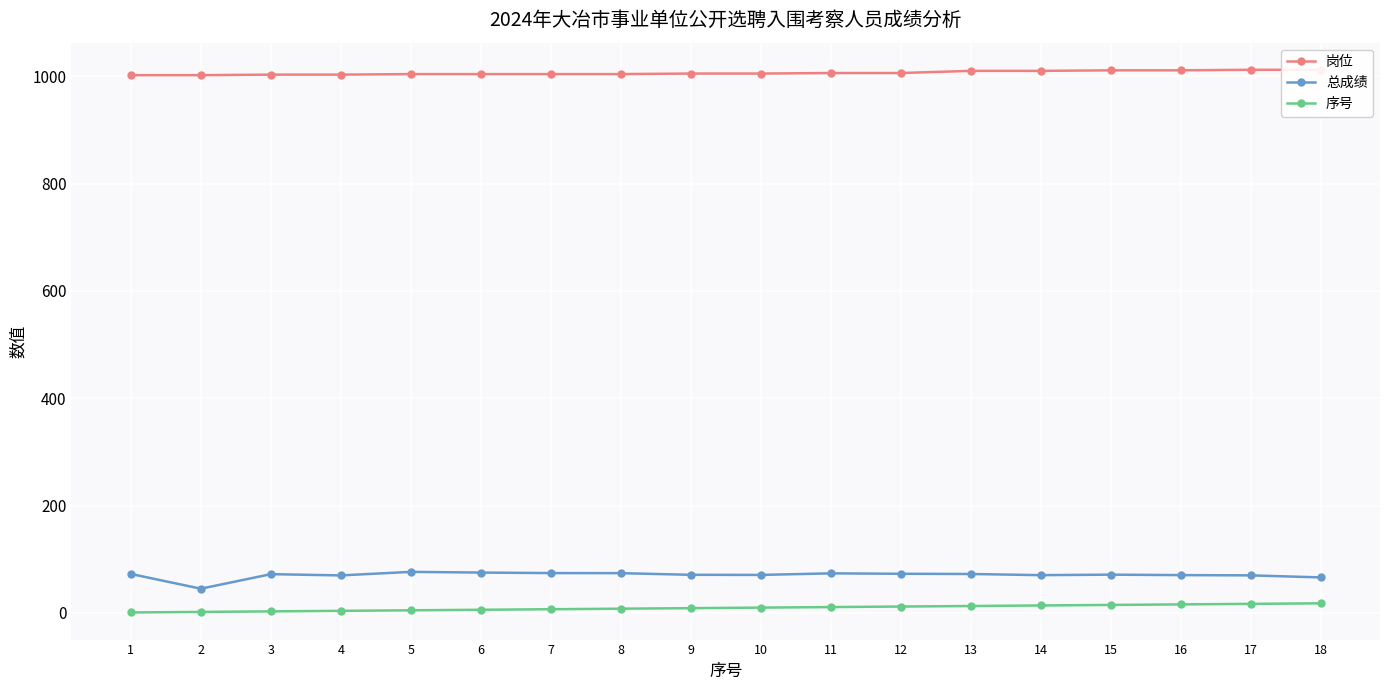

What is the difference between the 总成绩 values at 5 and 1?

3.9